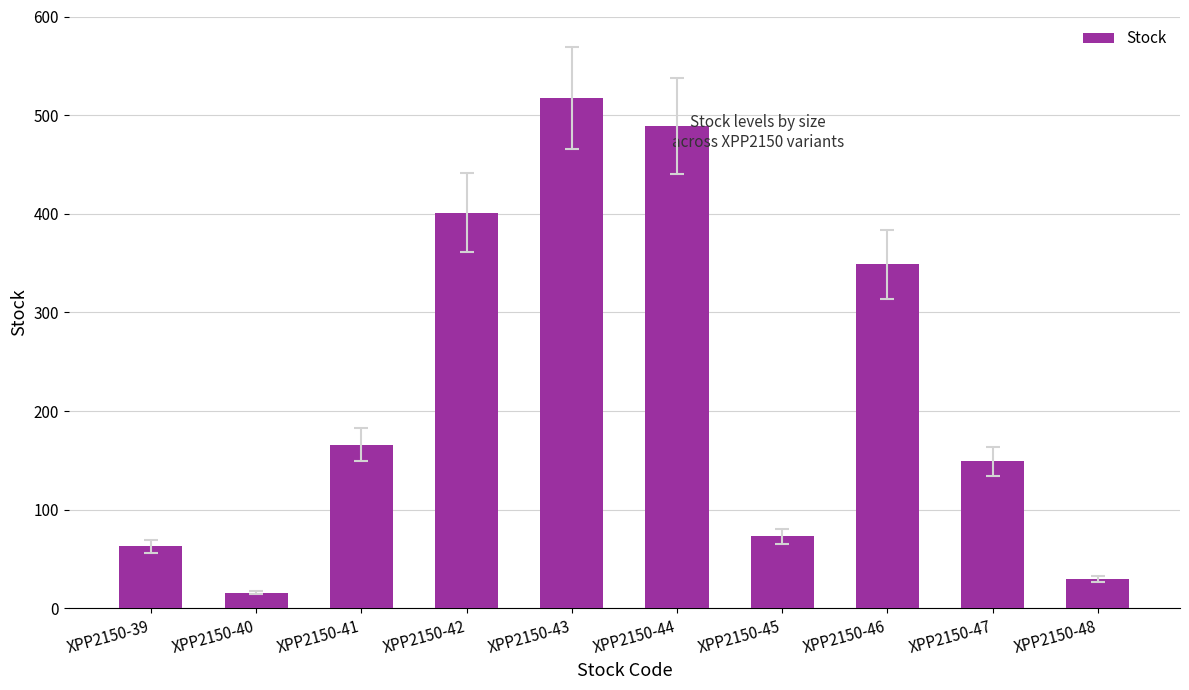

Rank the categories by value from lowest to highest.

XPP2150-40, XPP2150-48, XPP2150-39, XPP2150-45, XPP2150-47, XPP2150-41, XPP2150-46, XPP2150-42, XPP2150-44, XPP2150-43